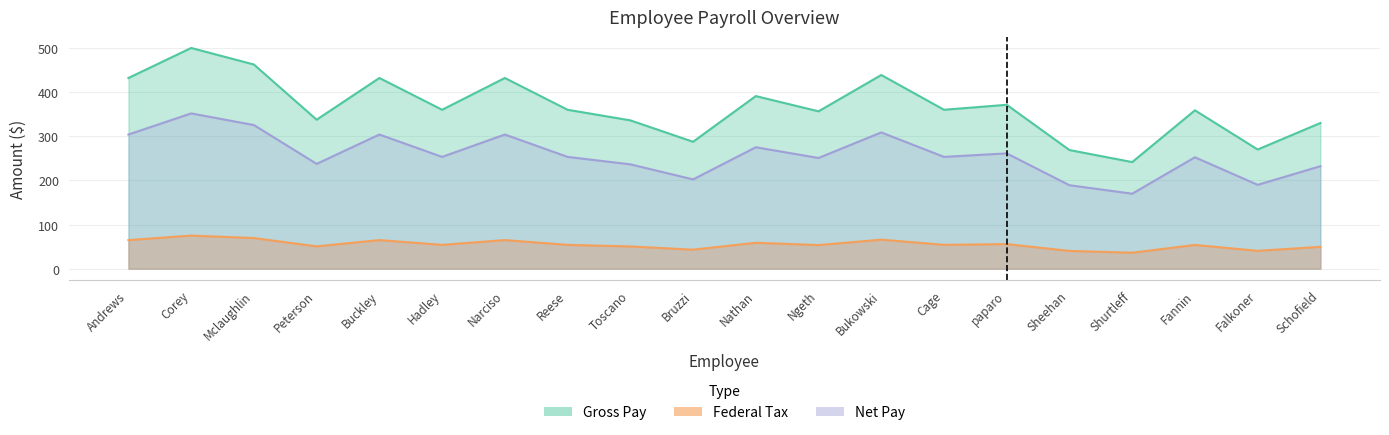

Which series has the largest total across all categories?

Gross Pay